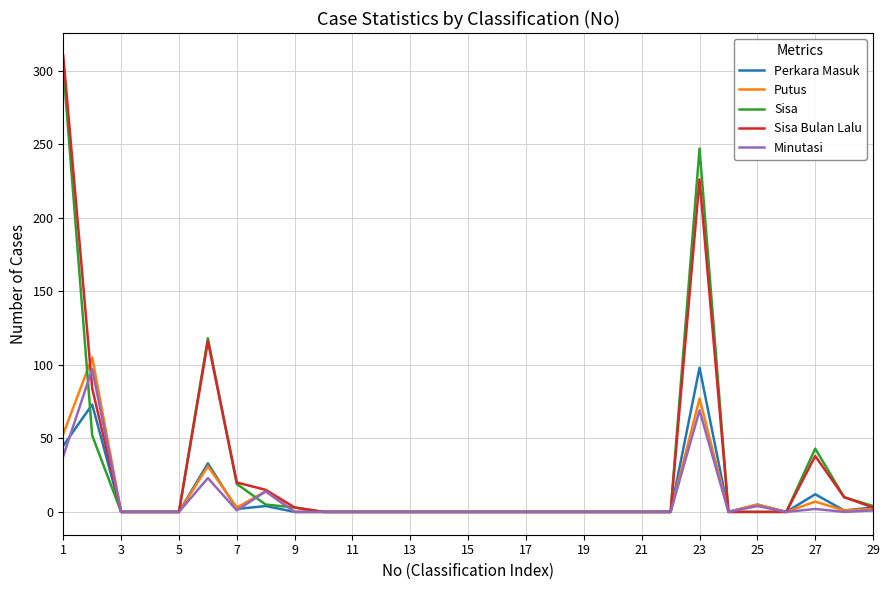

What are all the series names shown in the legend?

Perkara Masuk, Putus, Sisa, Sisa Bulan Lalu, Minutasi